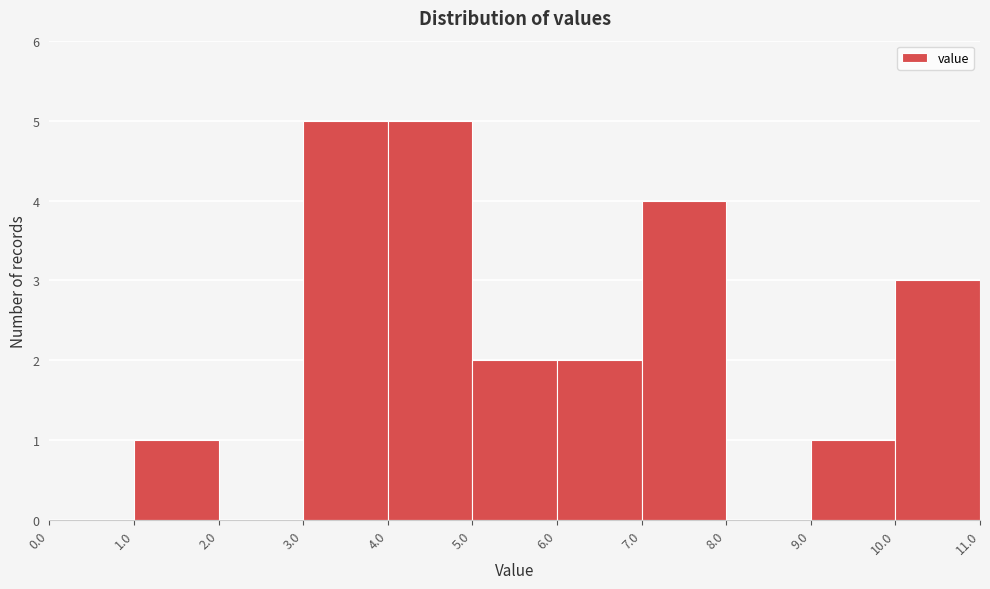

How tall is the bar that spans 1.0 to 2.0 on the x-axis? The values are not printed on the chart, so give them approximately, as read against the axis.

1